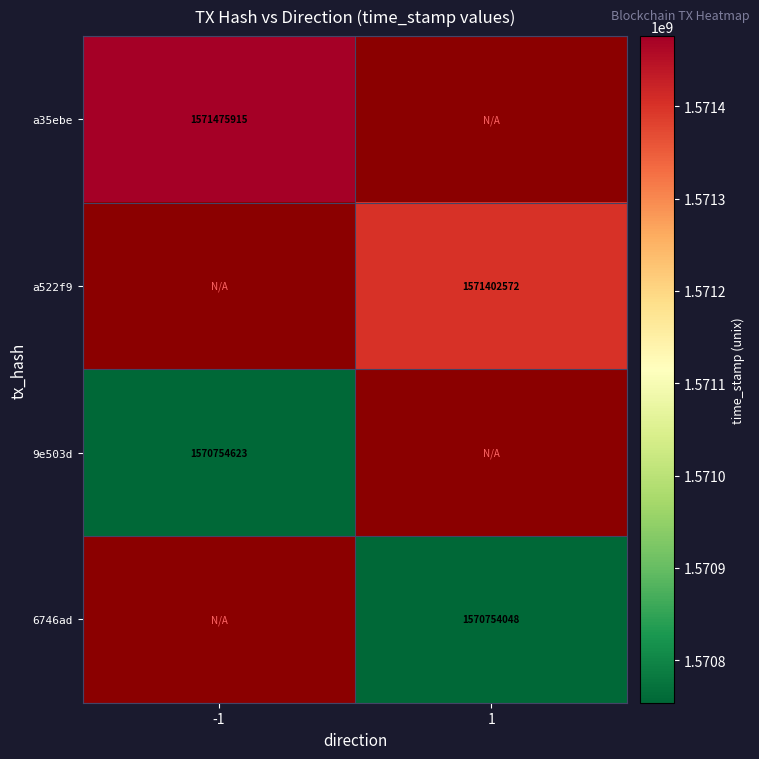

At how many categories does at least one series exceed 1571055382?

2